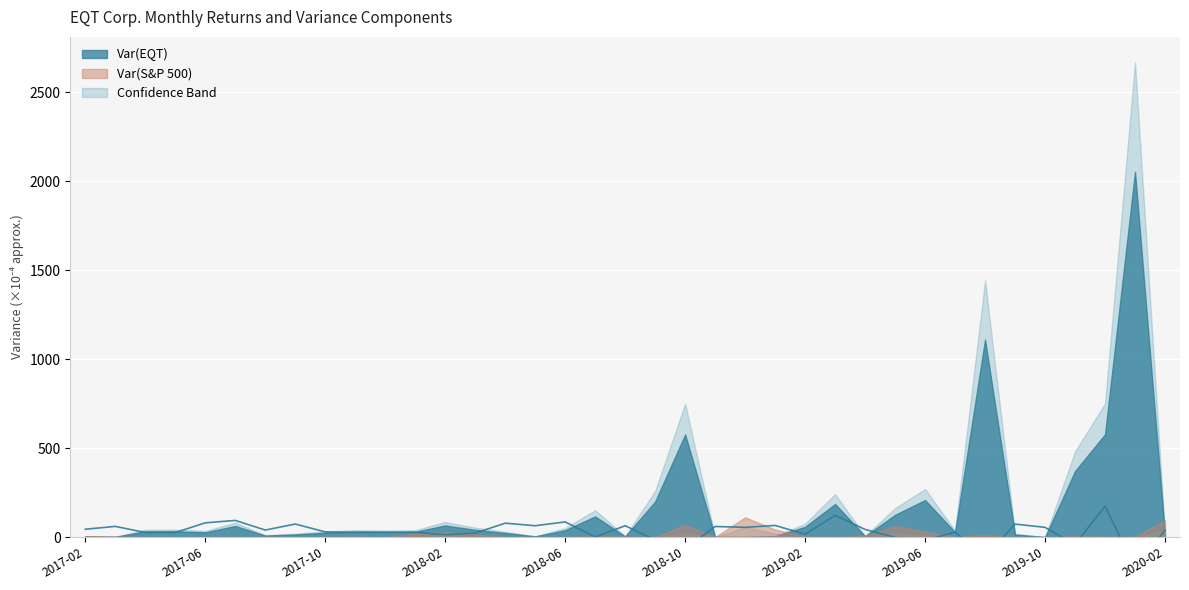

What value does the data have at 2018-06?

85.3